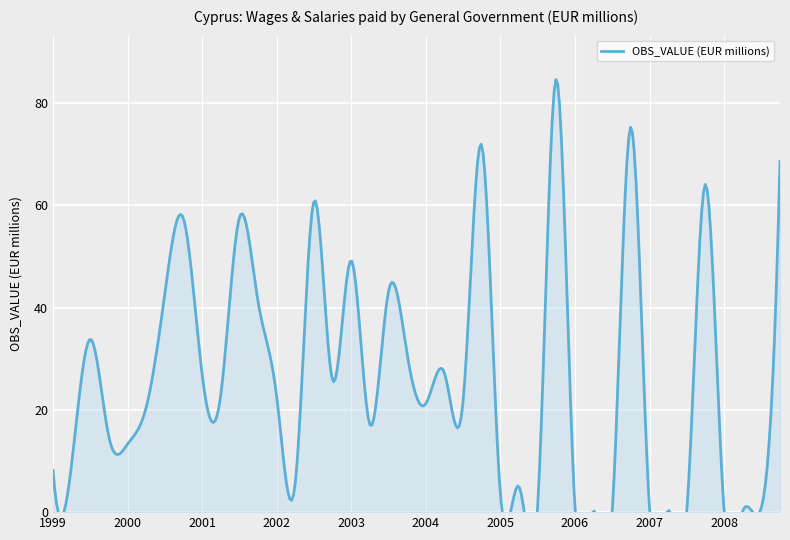

How many points are higher than both their immediate neighbors (excluding endpoints)?

12